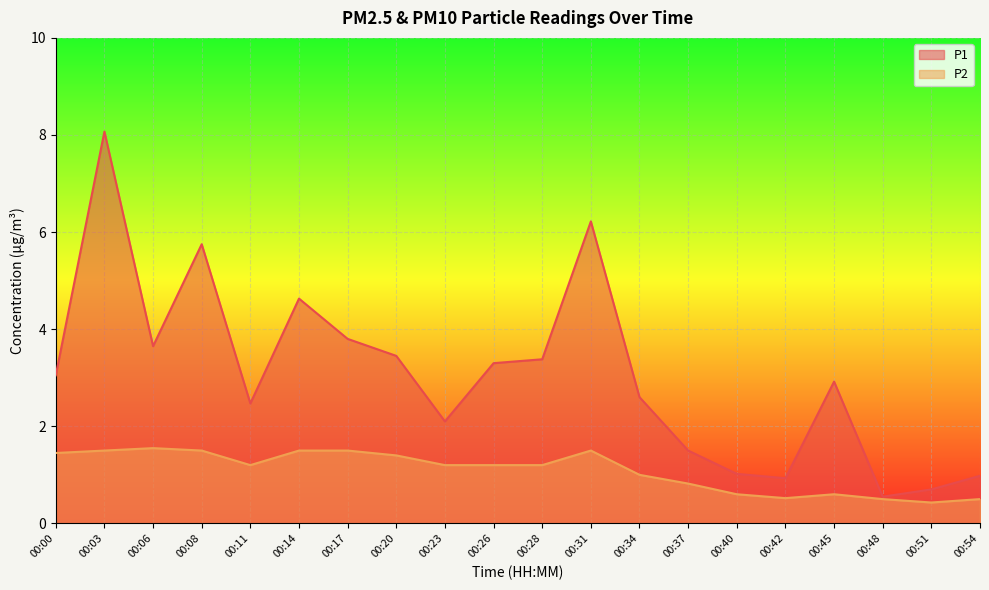

The value of P2 at 00:00 is 0.3. True or false?

False